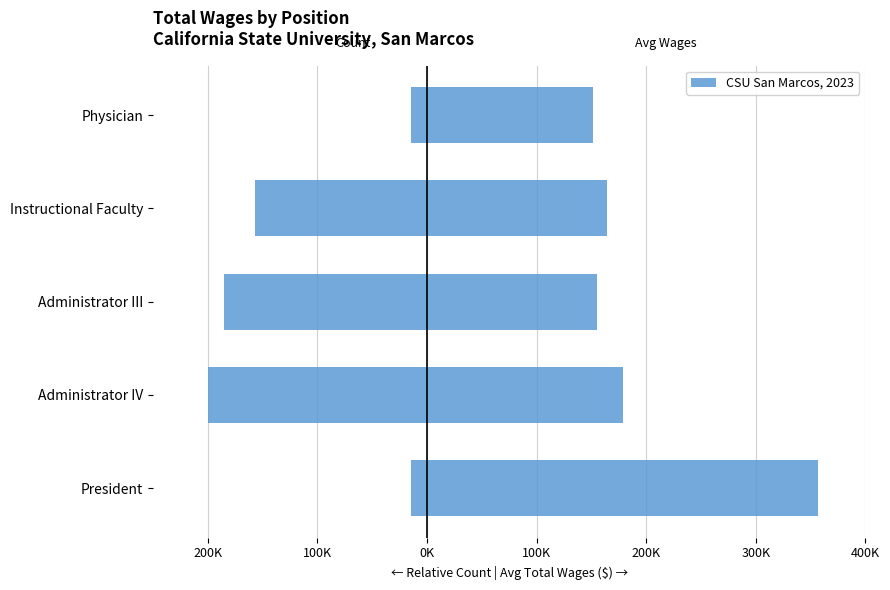

How many values in the Relative Count series exceed -157142?

2